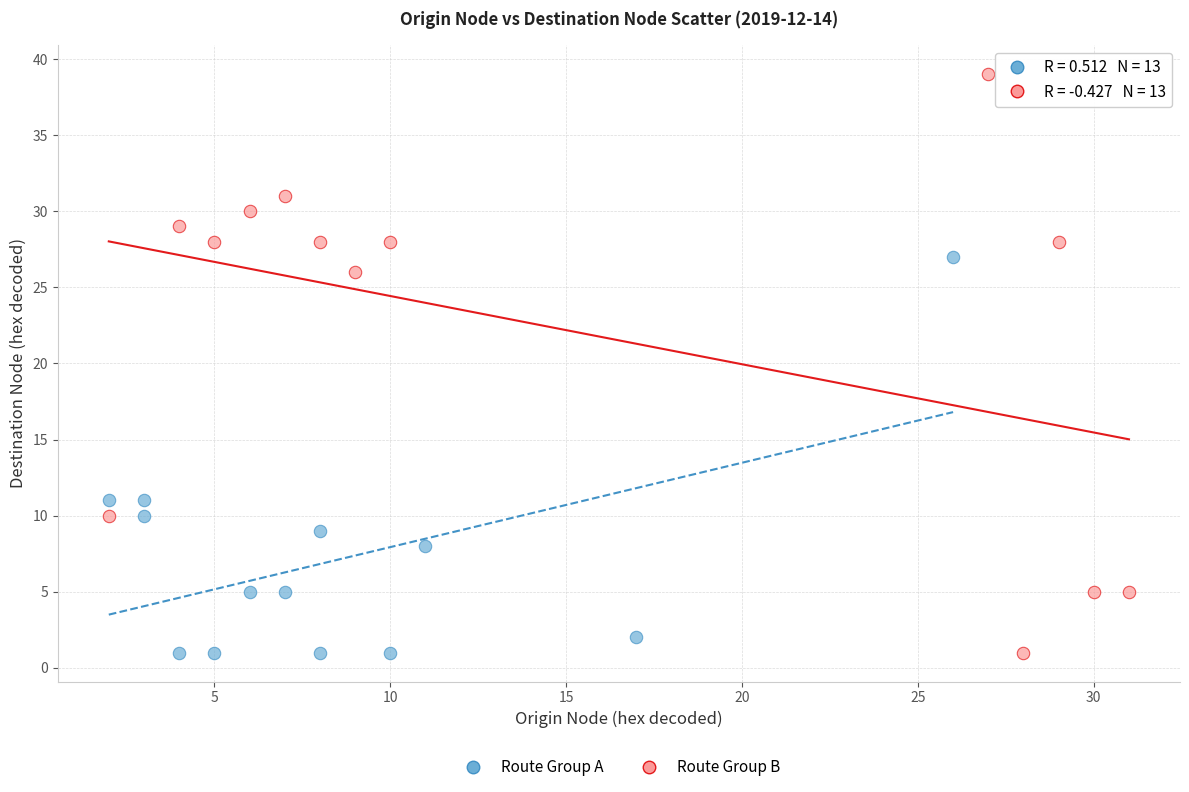

Which series has the largest Y range (max minus min)?

Route Group B